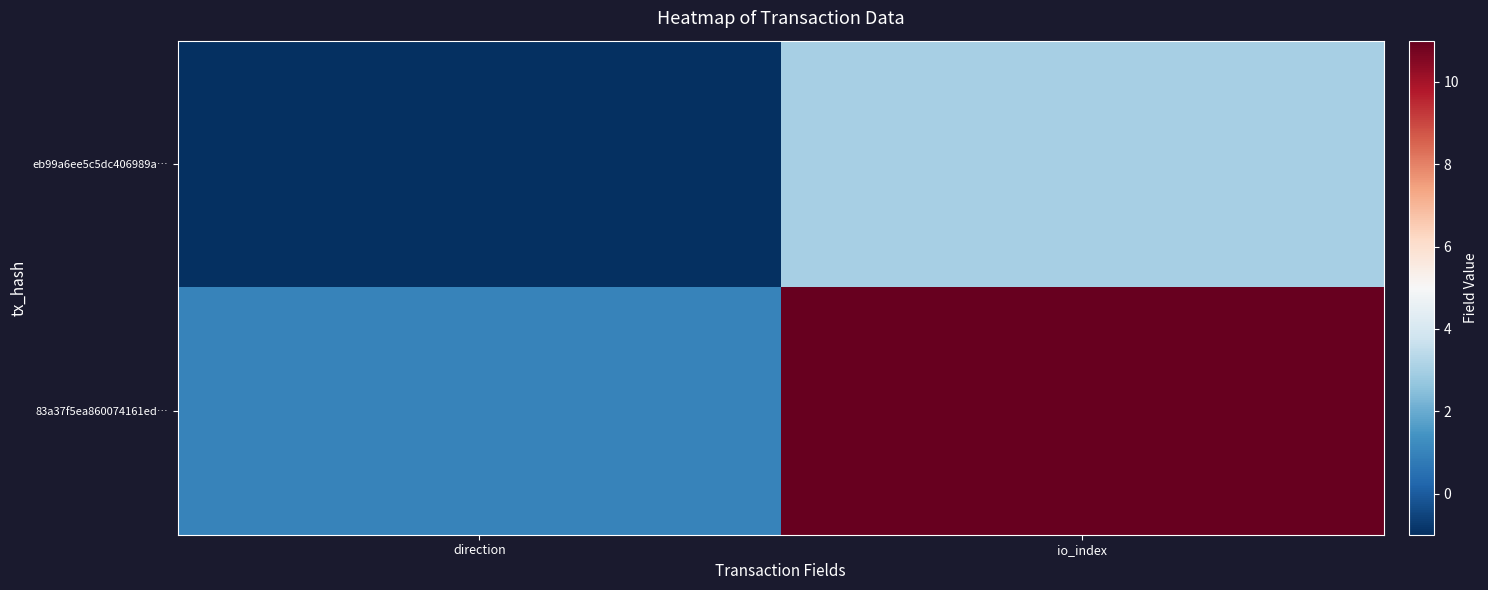

At which label does eb99a6ee5c5dc406989a… reach its minimum?

direction